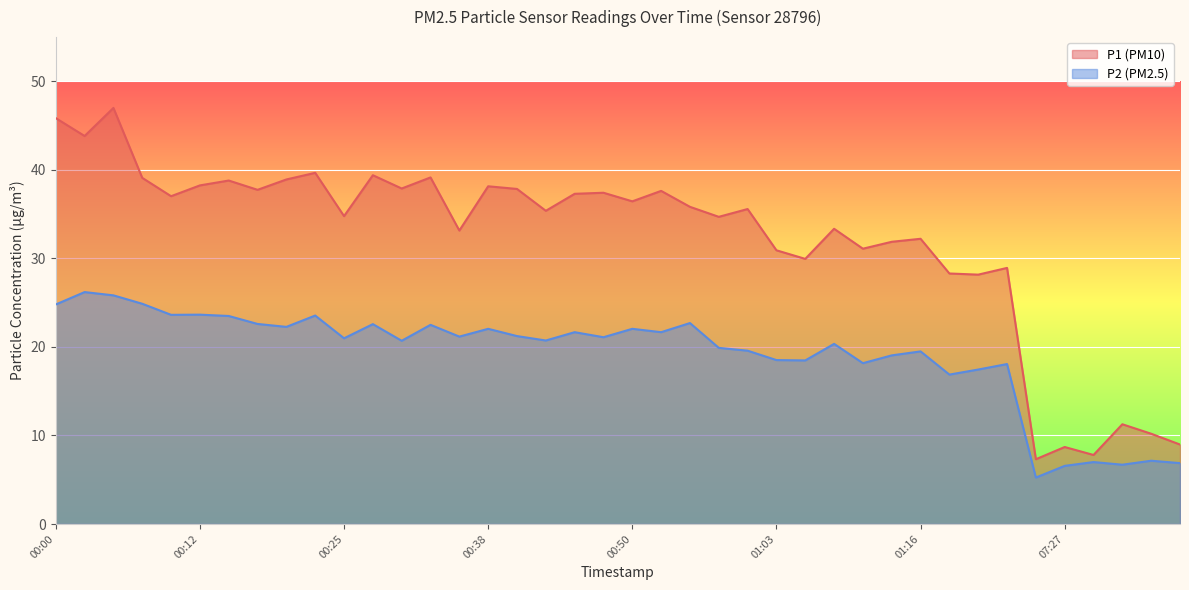

At which category does P2 reach its first local peak?

00:02